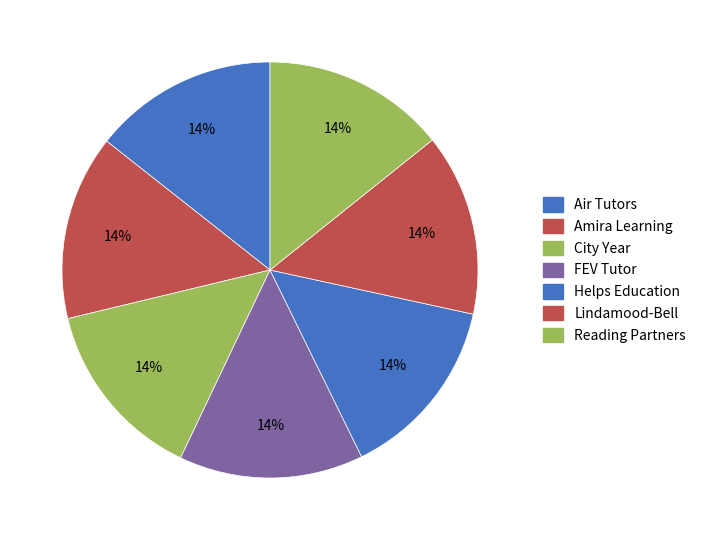

Is there any slice that represents more than half of the pie?

No